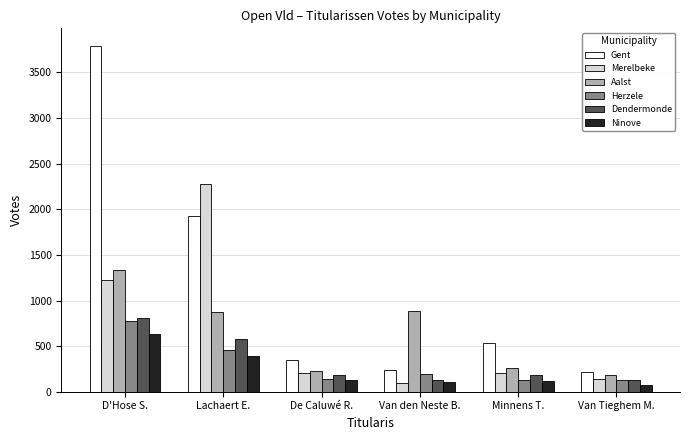

What is the value of the Herzele bar at the 6th from the left?

126